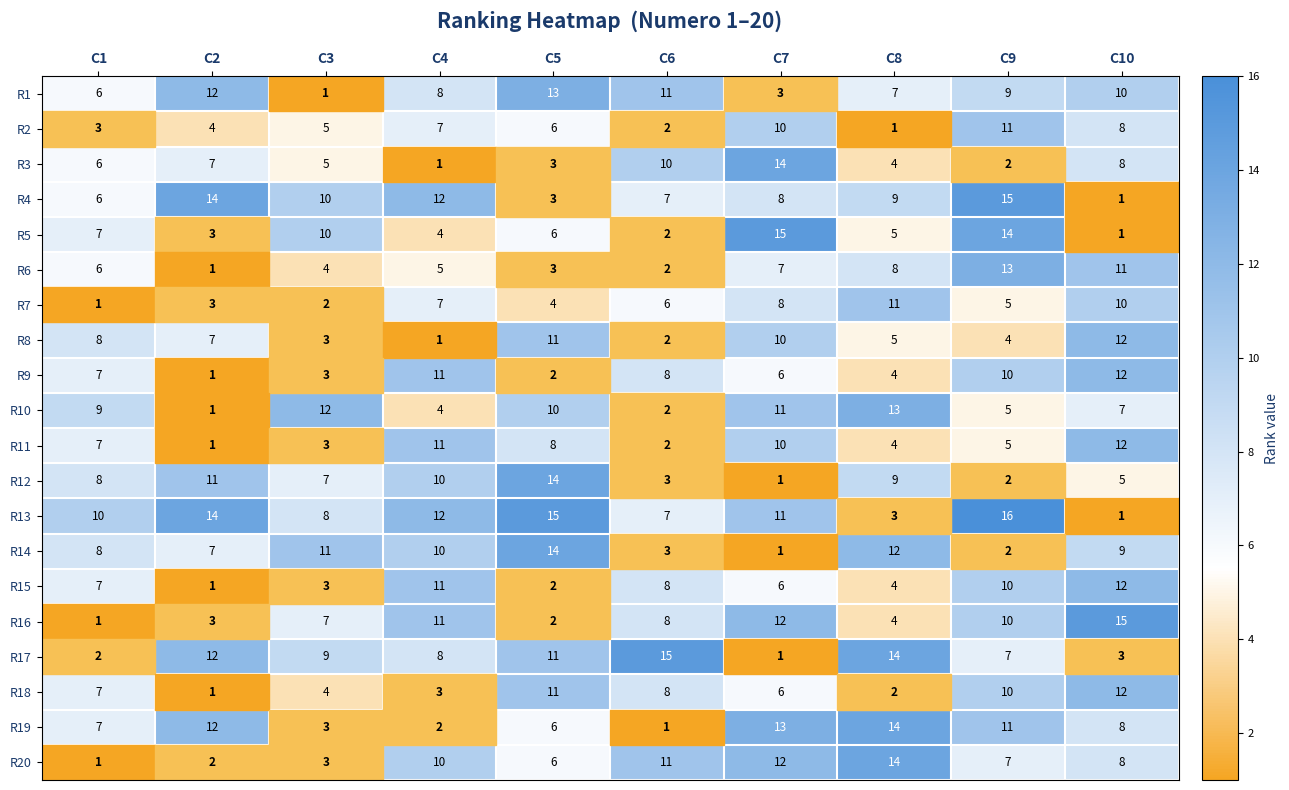

List the labels in order of R15 value, largest first.

C10, C4, C9, C6, C1, C7, C8, C3, C5, C2